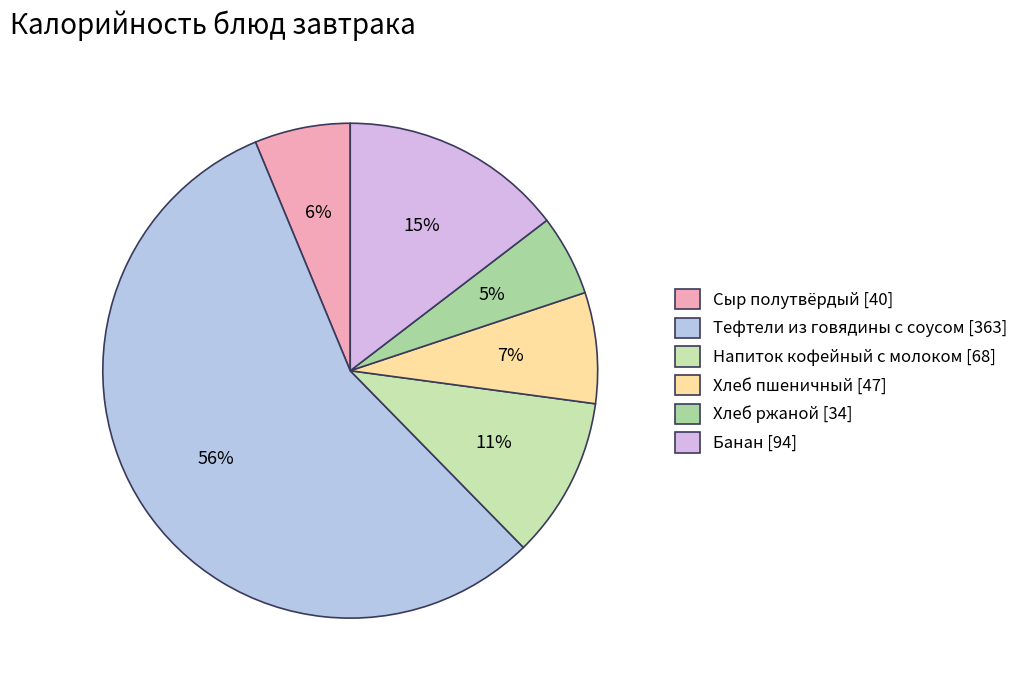

What is the ratio of the value at Напиток кофейный с молоком to the value at Банан?

0.7